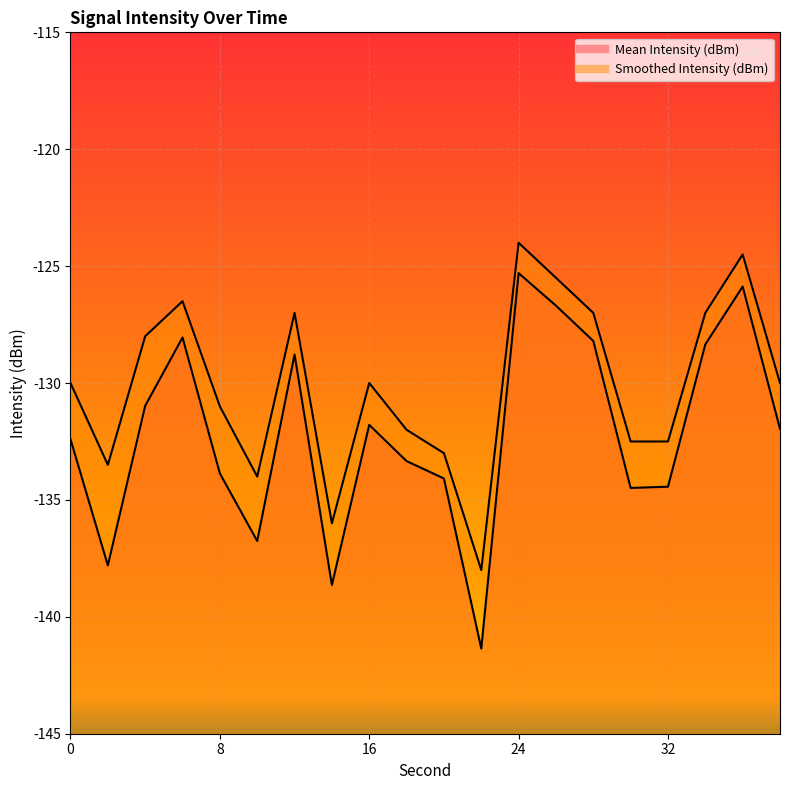

Where is the first local maximum for Smoothed Intensity (dBm)?

6